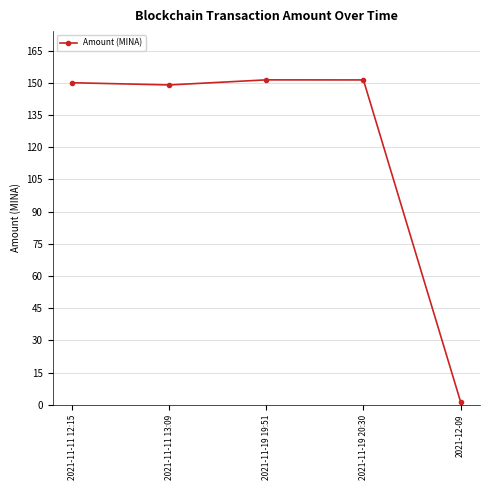

True or false: the data shows 150.0 at 2021-11-11 12:15.

True